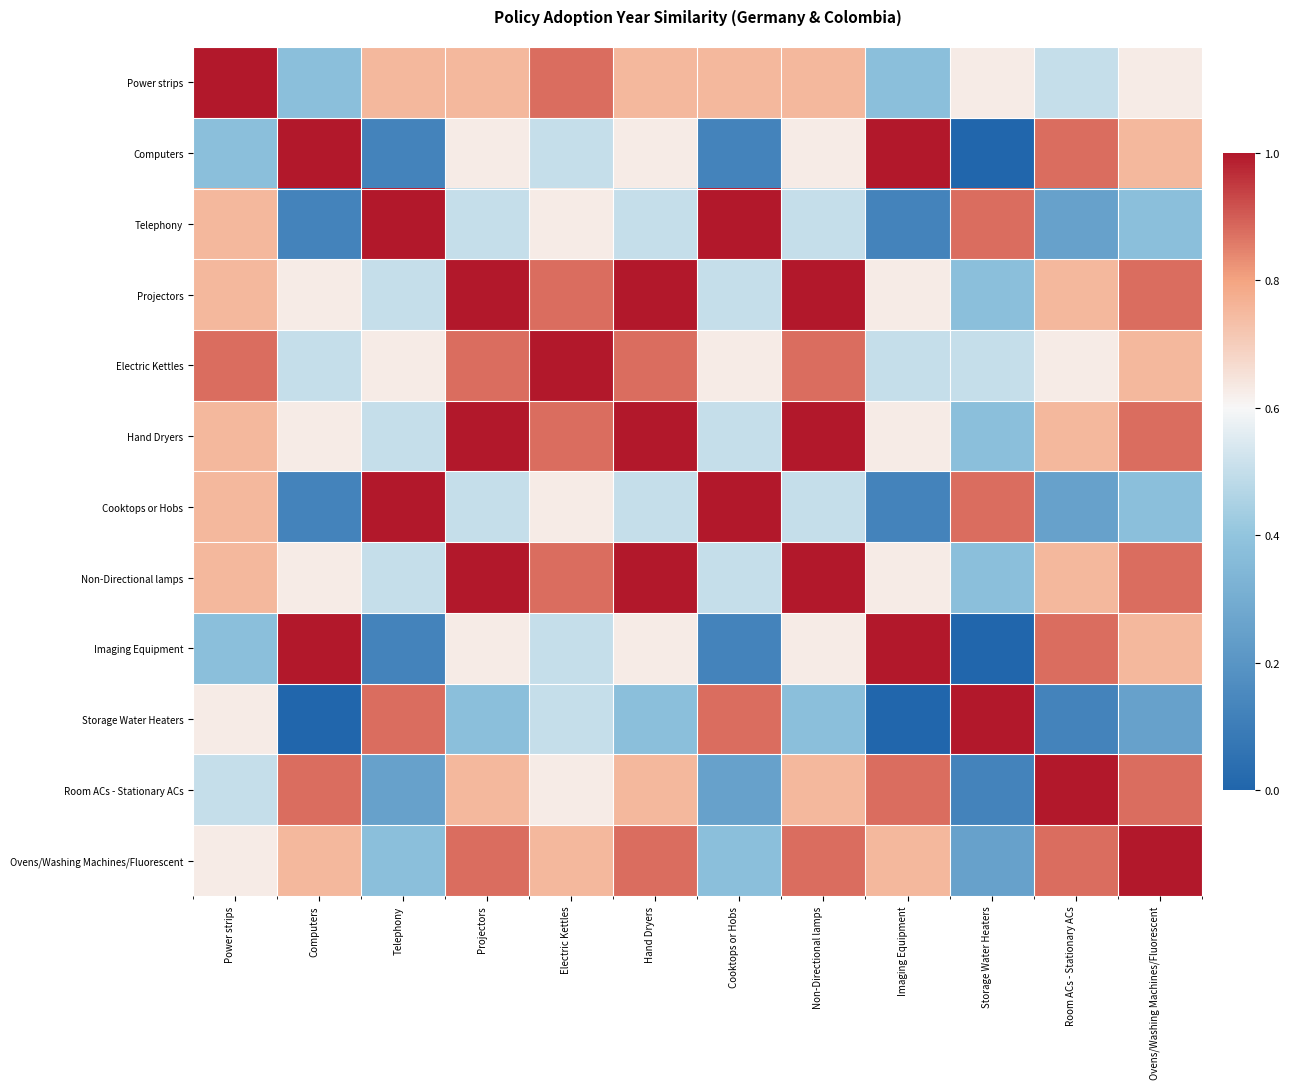

Between Imaging Equipment and Telephony, which is larger?

Telephony